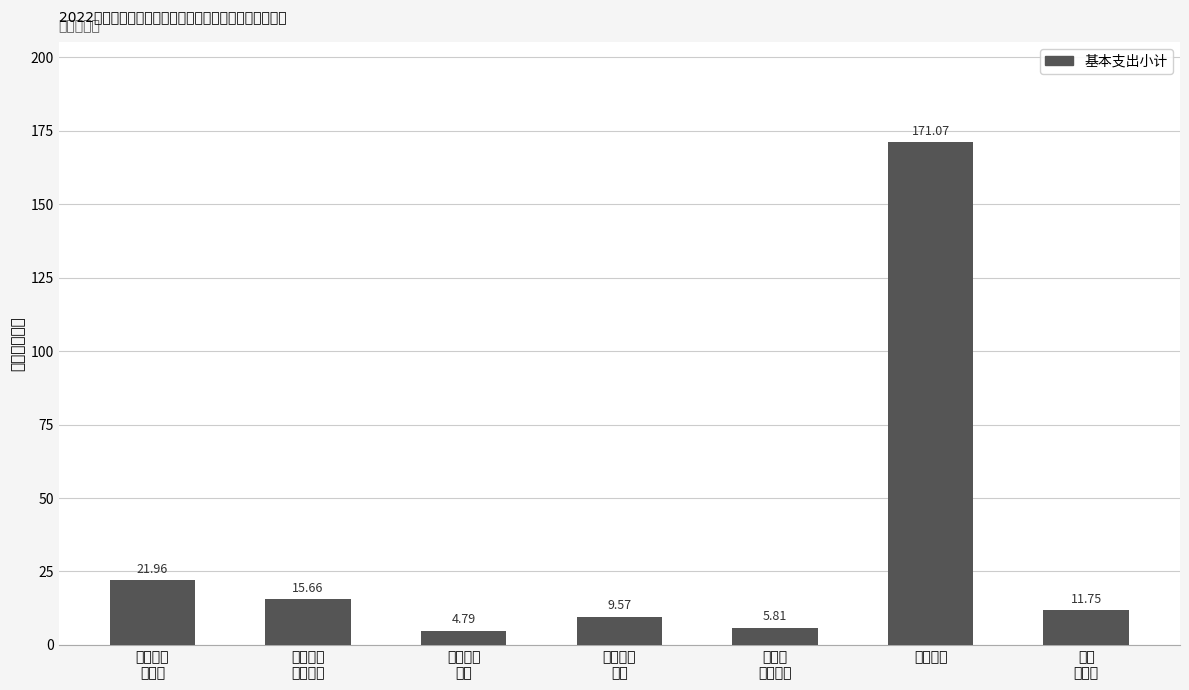

What is the label of the 4th bar from the left?

行政单位
医疗